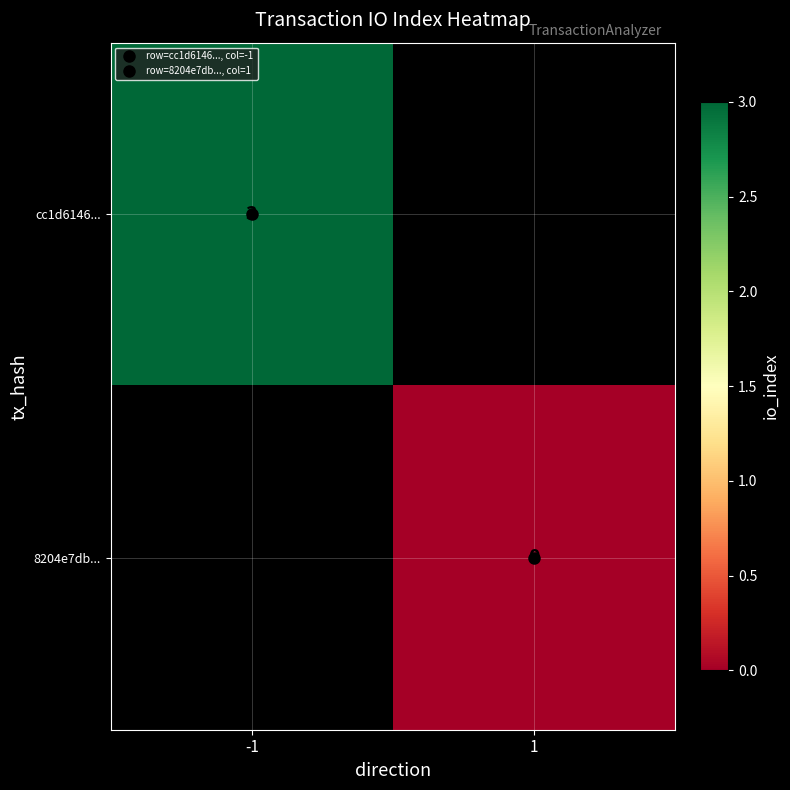

How many values in cc1d6146... are above zero?

1